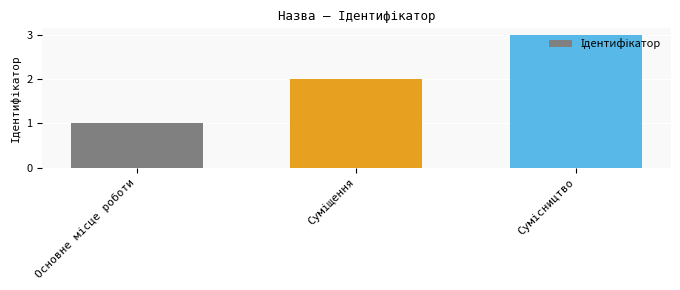

What is the sum of all values?

6